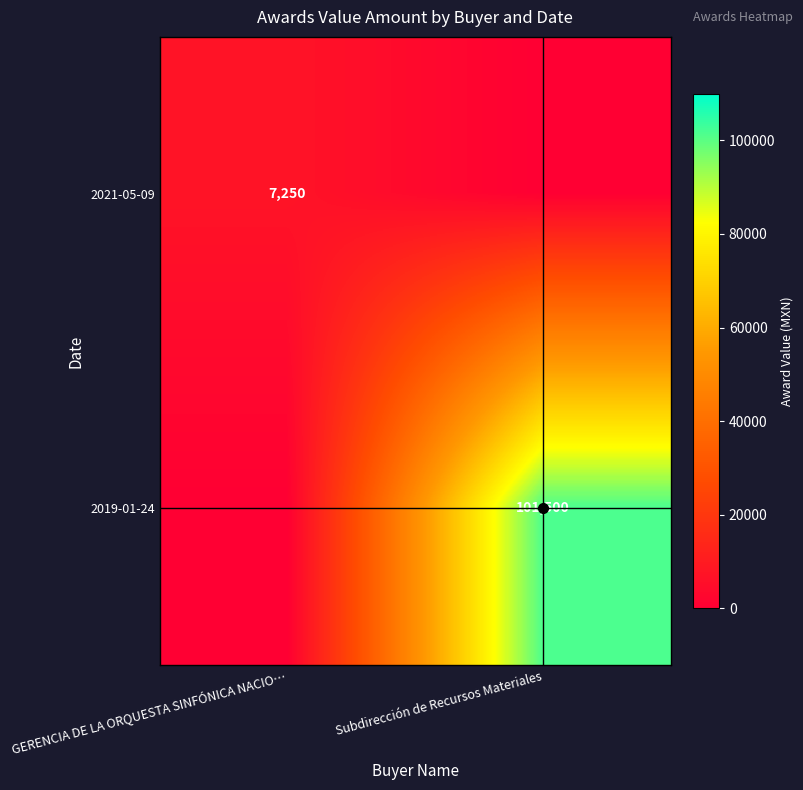

What is the spread (max minus min) of values at GERENCIA DE LA ORQUESTA SINFÓNICA NACIO…?

7250